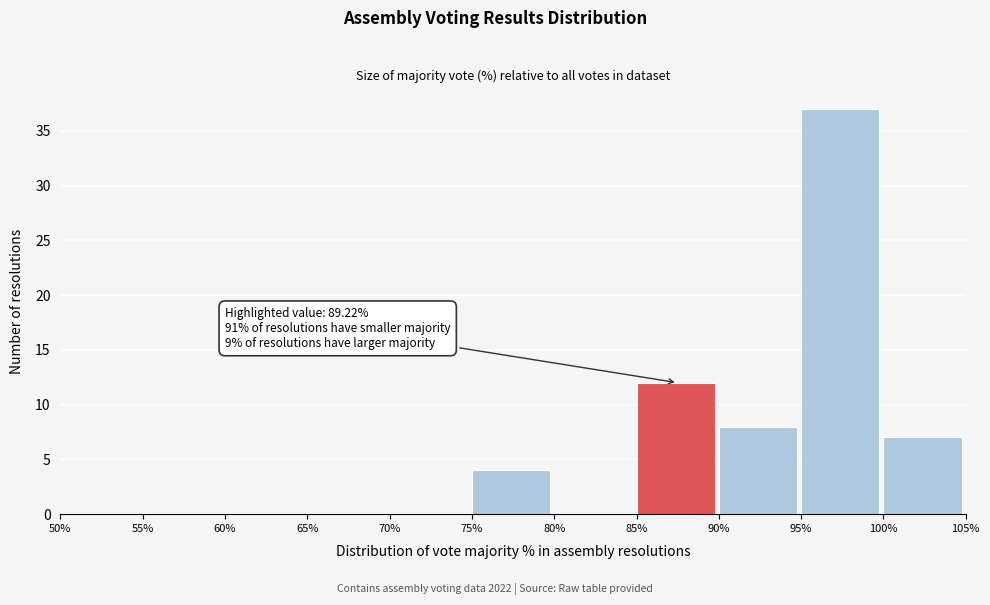

Which range on the x-axis has the tallest bar?

95% to 100%